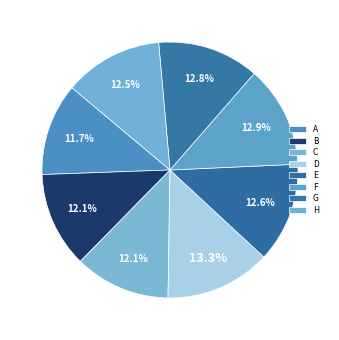

To the nearest percent, what is the combined percentage of G and C?

25%